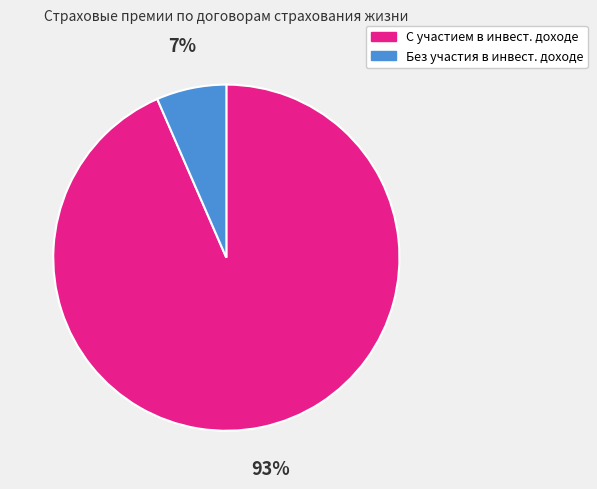

To the nearest percent, what is the combined percentage of Без участия в инвест. доходе and С участием в инвест. доходе?

100%